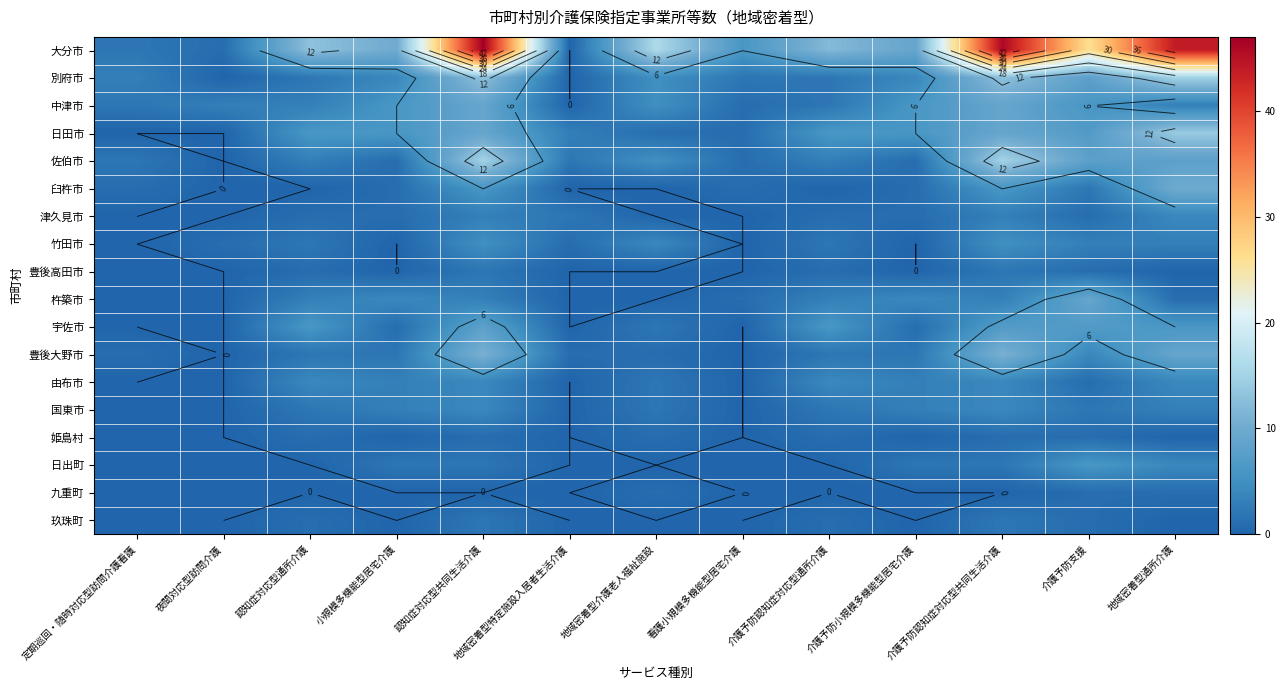

Count the number of data series in this chart.

18